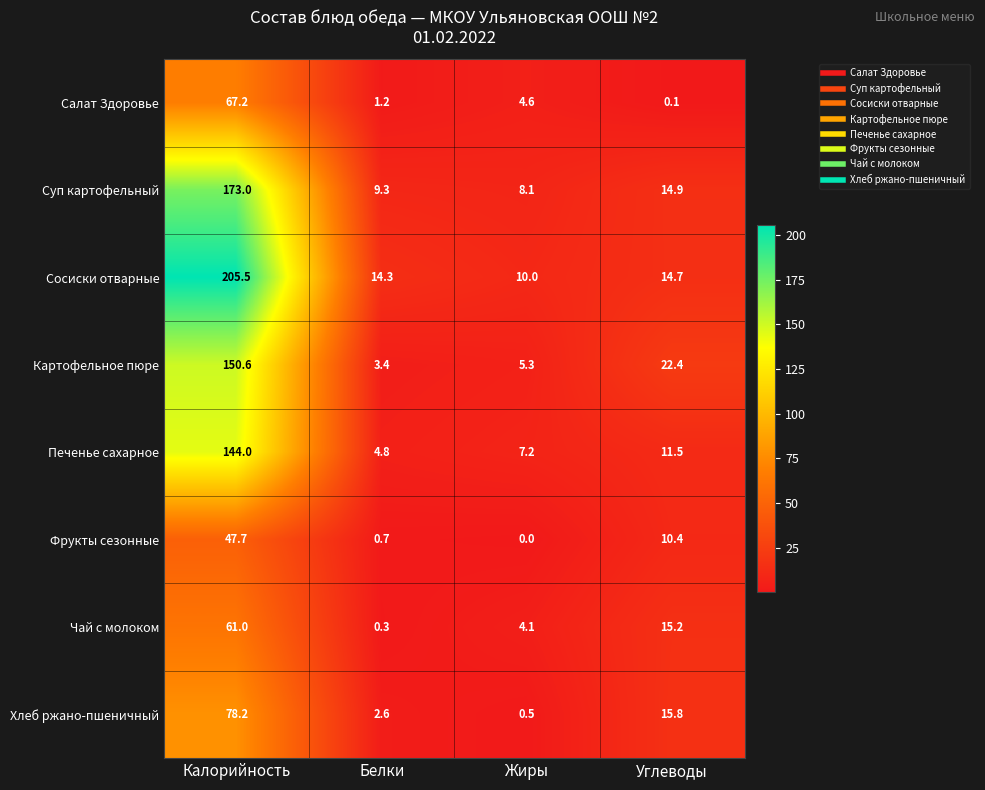

What is the difference between the Фрукты сезонные values at Калорийность and Жиры?

47.7